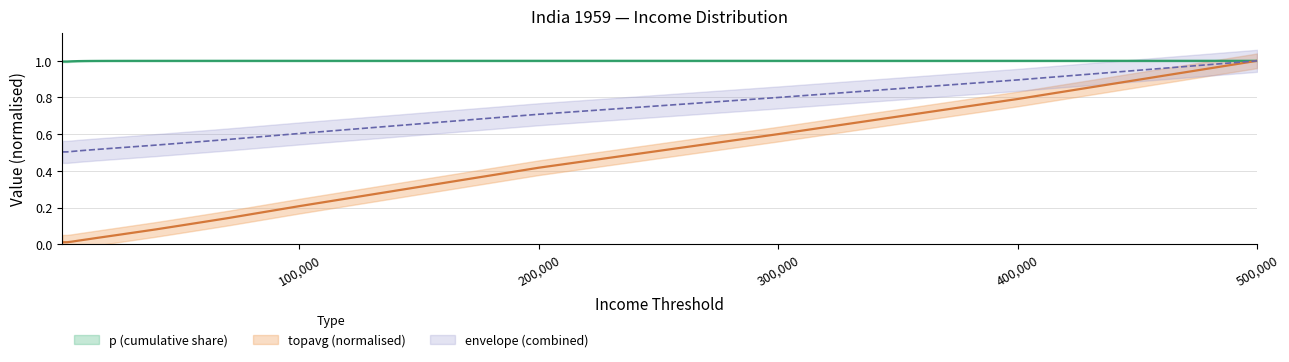

Which category has the highest value across all series?

500000